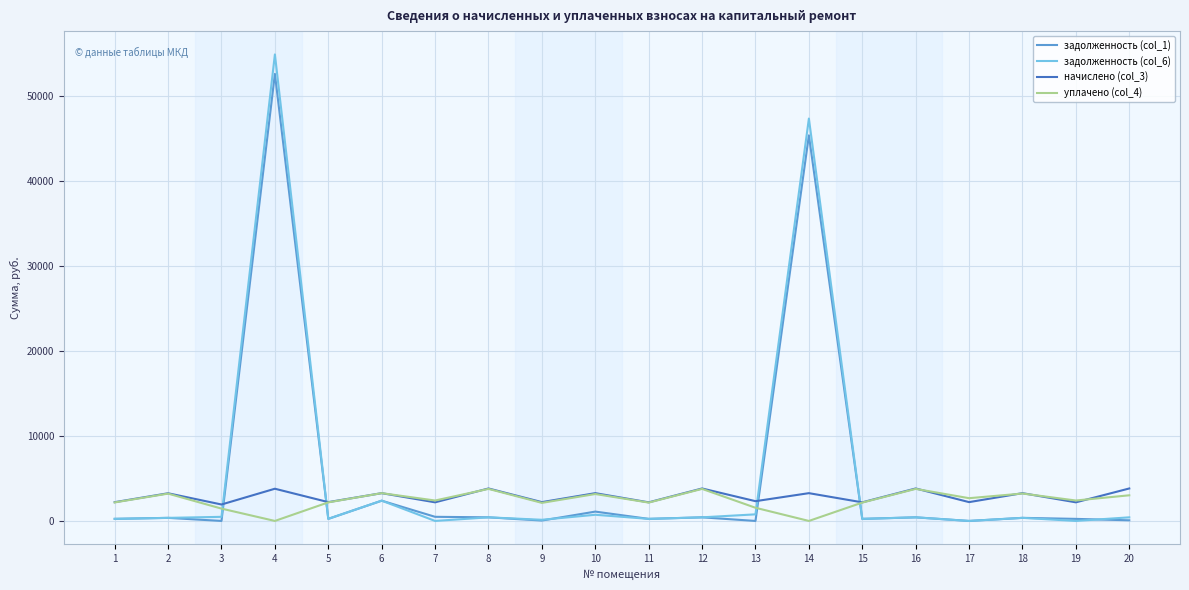

Reading left to right, list all the values displayed in this chart.

задолженность (col_1): 1=245.3	2=361.7	3=0.0	4=52579.2	5=246.0	6=2383.9	7=486.4	8=424.4	9=46.0	10=1099.5	11=243.2	12=424.4	13=0.0	14=45350.4	15=243.1	16=424.3	17=0.0	18=363.1	19=243.2	20=74.4
задолженность (col_6): 1=245.3	2=361.7	3=483.7	4=54870.6	5=246.0	6=2386.1	7=0.0	8=424.4	9=137.9	10=726.2	11=243.2	12=424.4	13=776.6	14=47326.8	15=243.2	16=424.4	17=0.0	18=363.1	19=0.0	20=424.4
начислено (col_3): 1=2207.5	2=3255.6	3=1934.7	4=3788.8	5=2213.7	6=3267.9	7=2189.0	8=3819.8	9=2213.7	10=3267.9	11=2189.0	12=3819.8	13=2325.4	14=3267.9	15=2189.0	16=3819.8	17=2213.7	18=3267.9	19=2189.0	20=3819.8
уплачено (col_4): 1=2178.3	2=3212.5	3=1451.0	4=0.0	5=2184.5	6=3268.8	7=2404.1	8=3769.3	9=2125.9	10=3166.6	11=2160.0	12=3769.3	13=1550.3	14=0.0	15=2160.0	16=3769.3	17=2676.4	18=3224.7	19=2403.2	20=3017.3